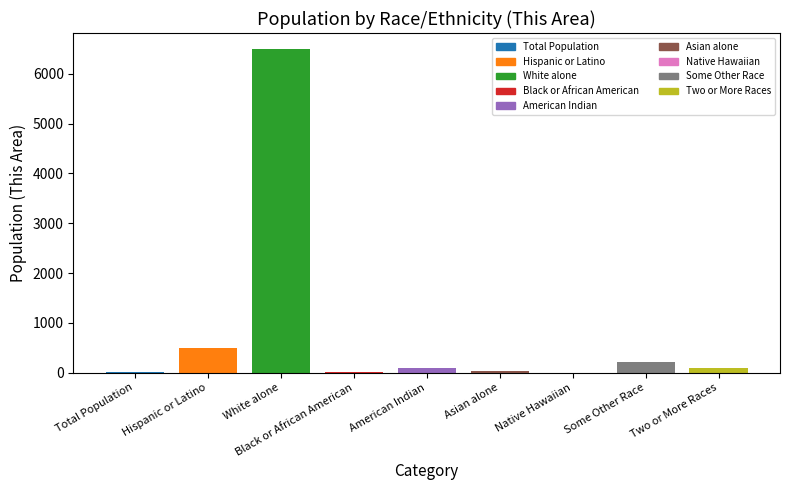

Is it true that the value at Hispanic or Latino is 490?

True